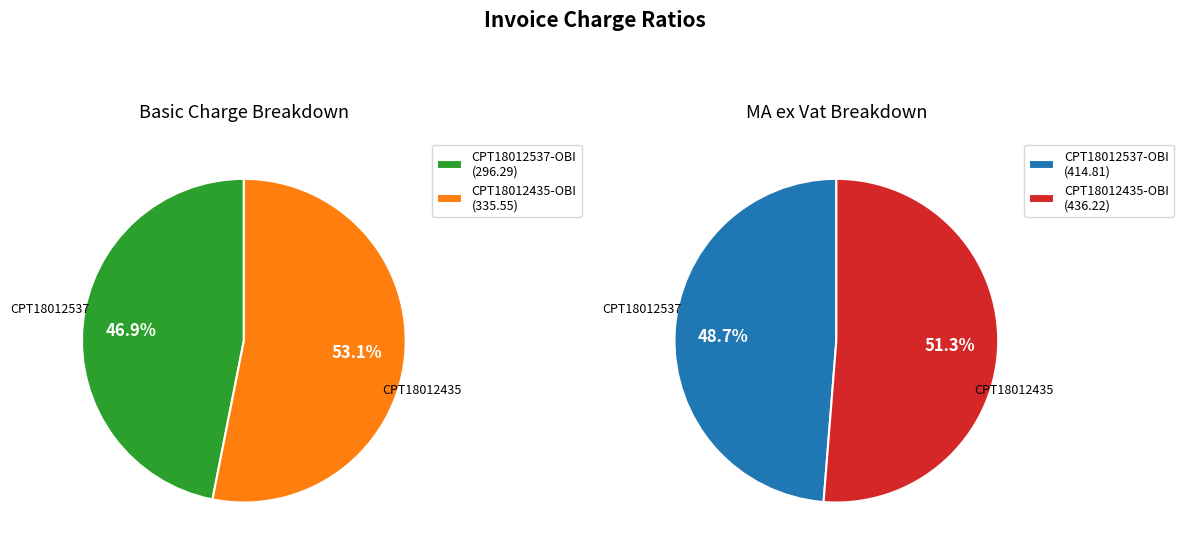

Is it true that CPT18012537-OBI is 63% of the pie?

False